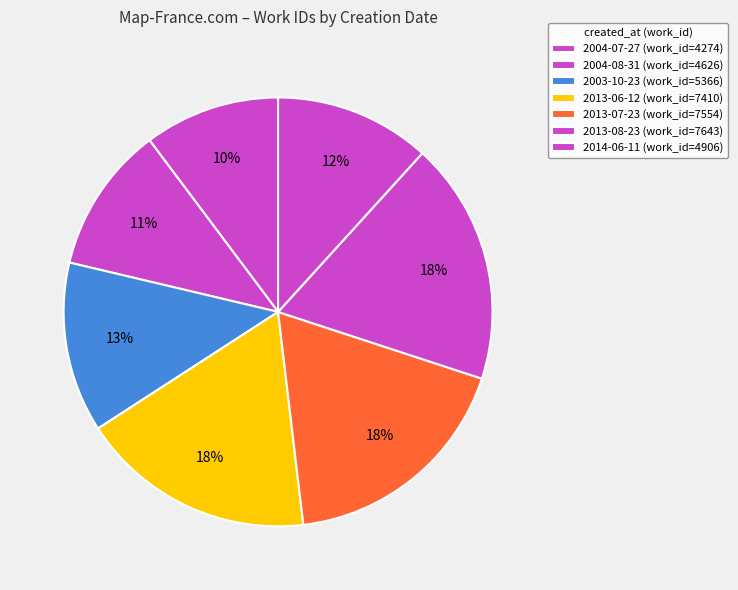

How many segments does this pie chart have?

7